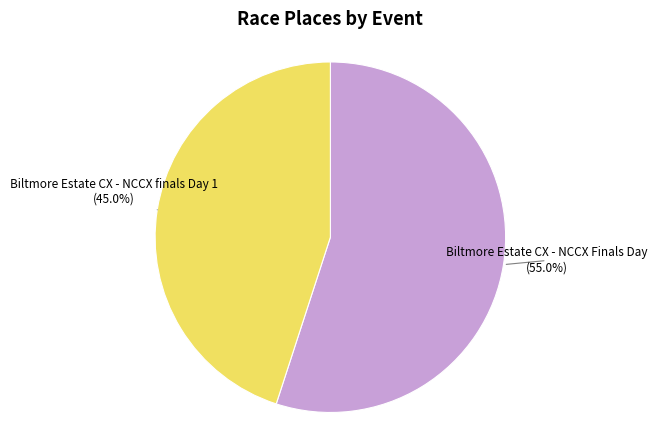

To the nearest percent, what percentage of the pie is Biltmore Estate CX - NCCX Finals Day?

55%